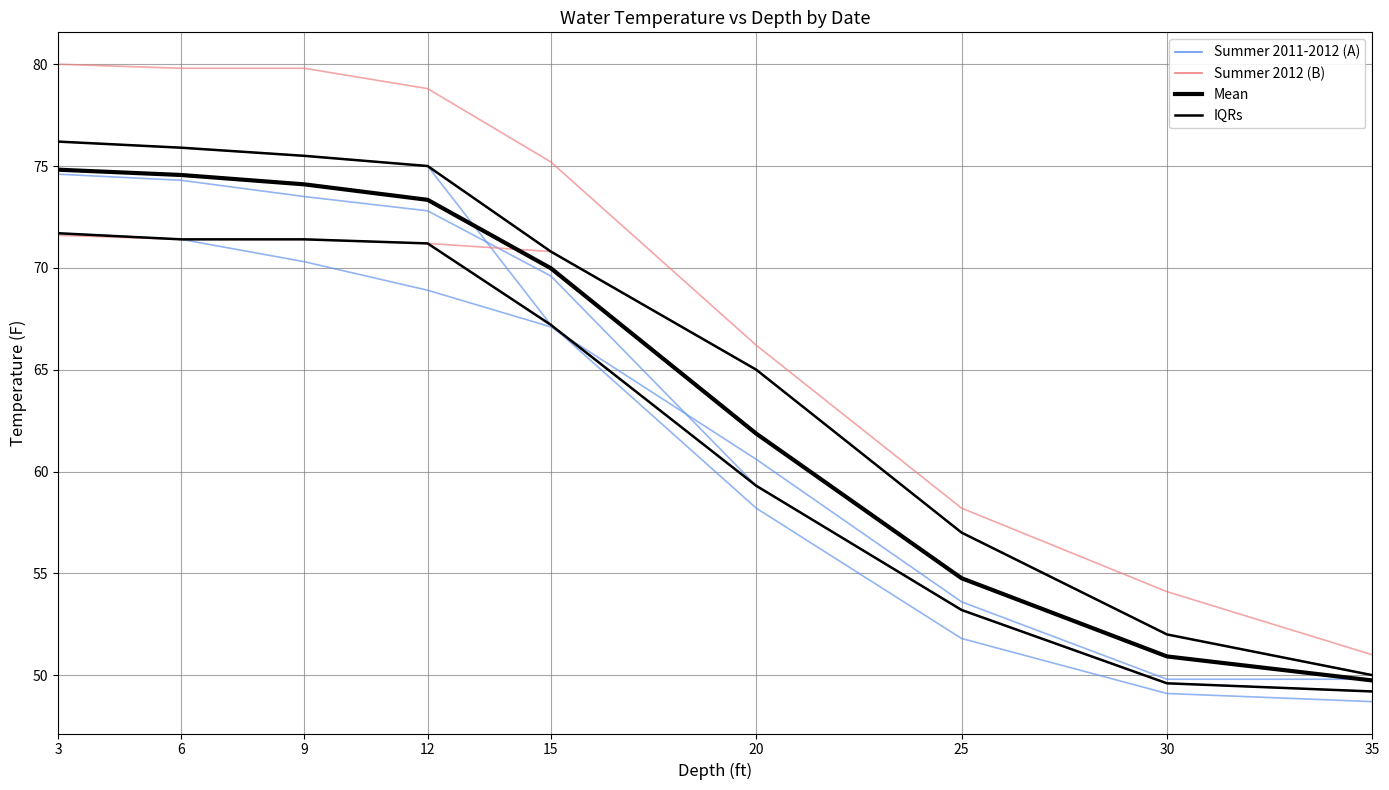

What are all the series names shown in the legend?

Summer 2011-2012 (A), Summer 2012 (B), Mean, IQRs